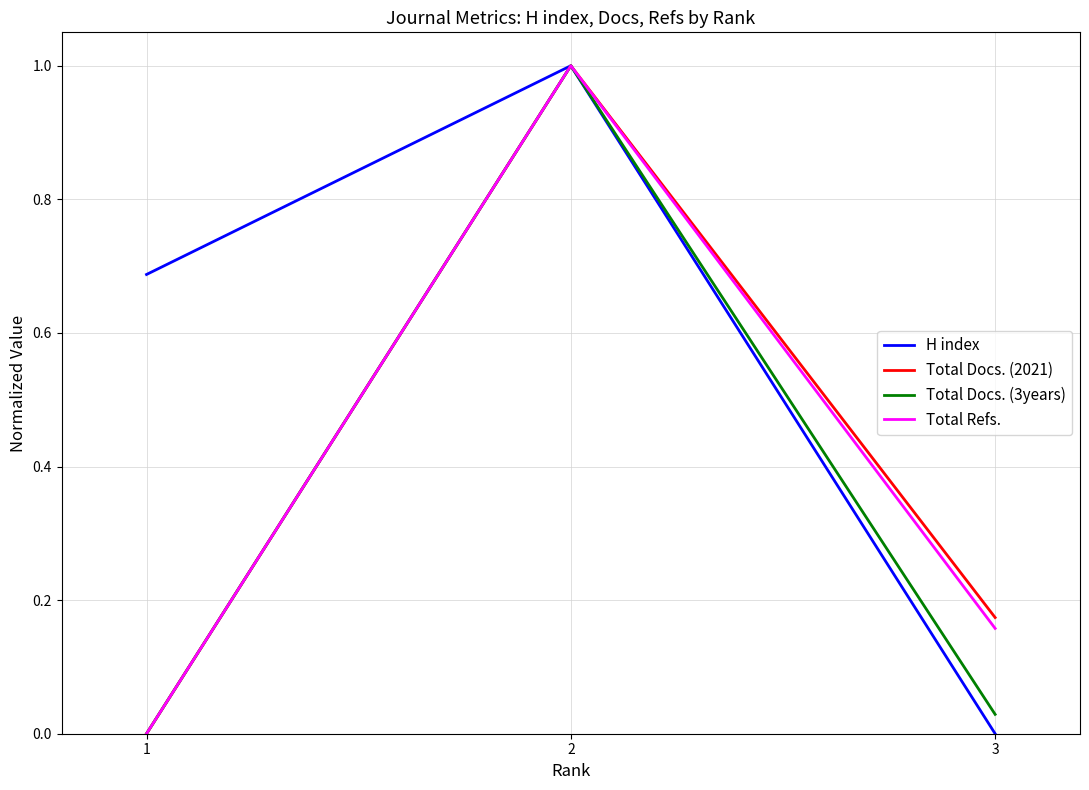

At how many categories does at least one series exceed 0?

3